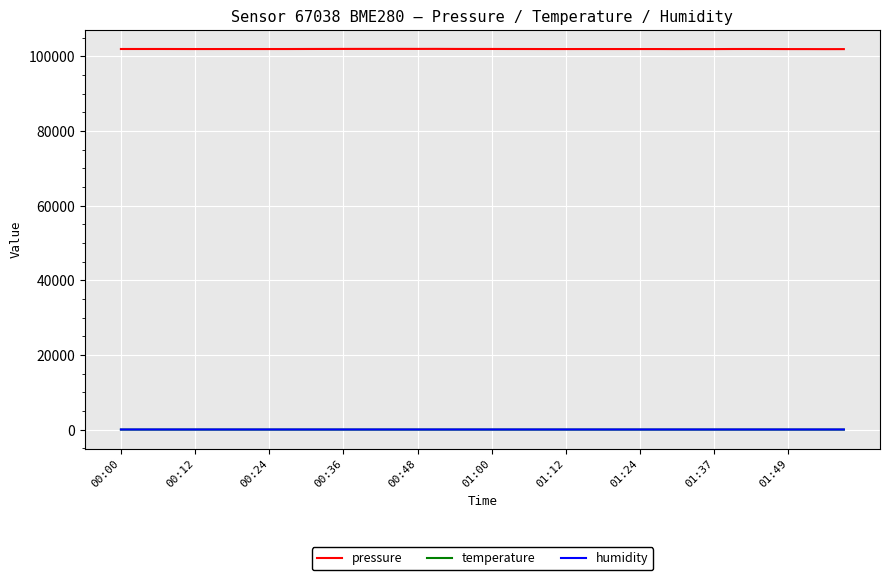

What is the greatest value displayed?

101982.8